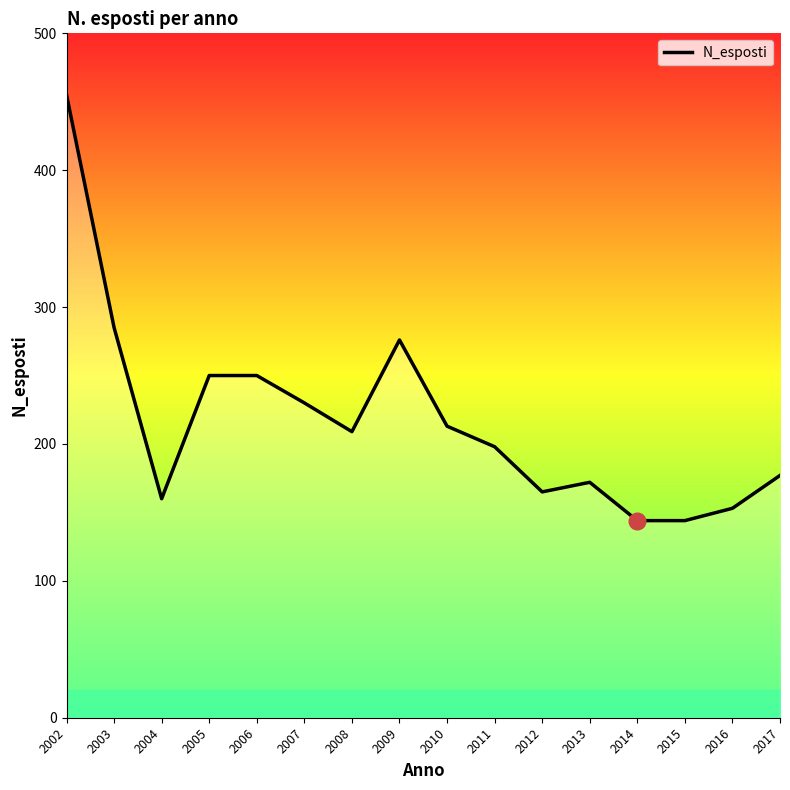

At which label does the data first exceed 209?

2002